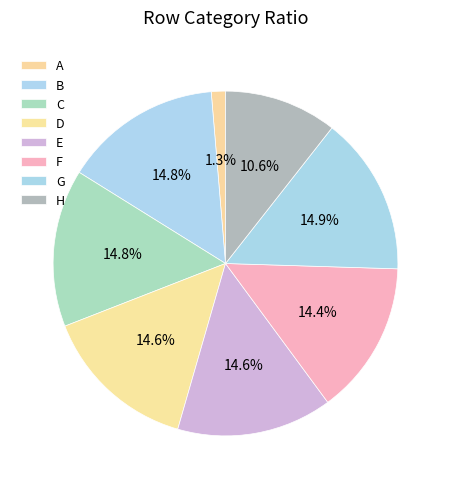

To the nearest percent, what portion does D represent?

15%